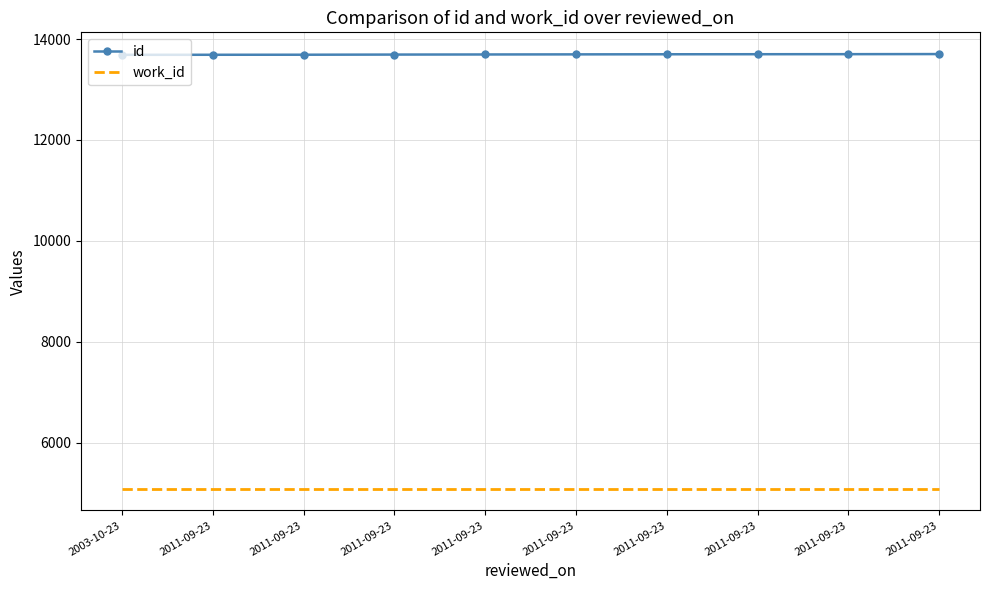

List the series in order of their overall mean, highest first.

id, work_id